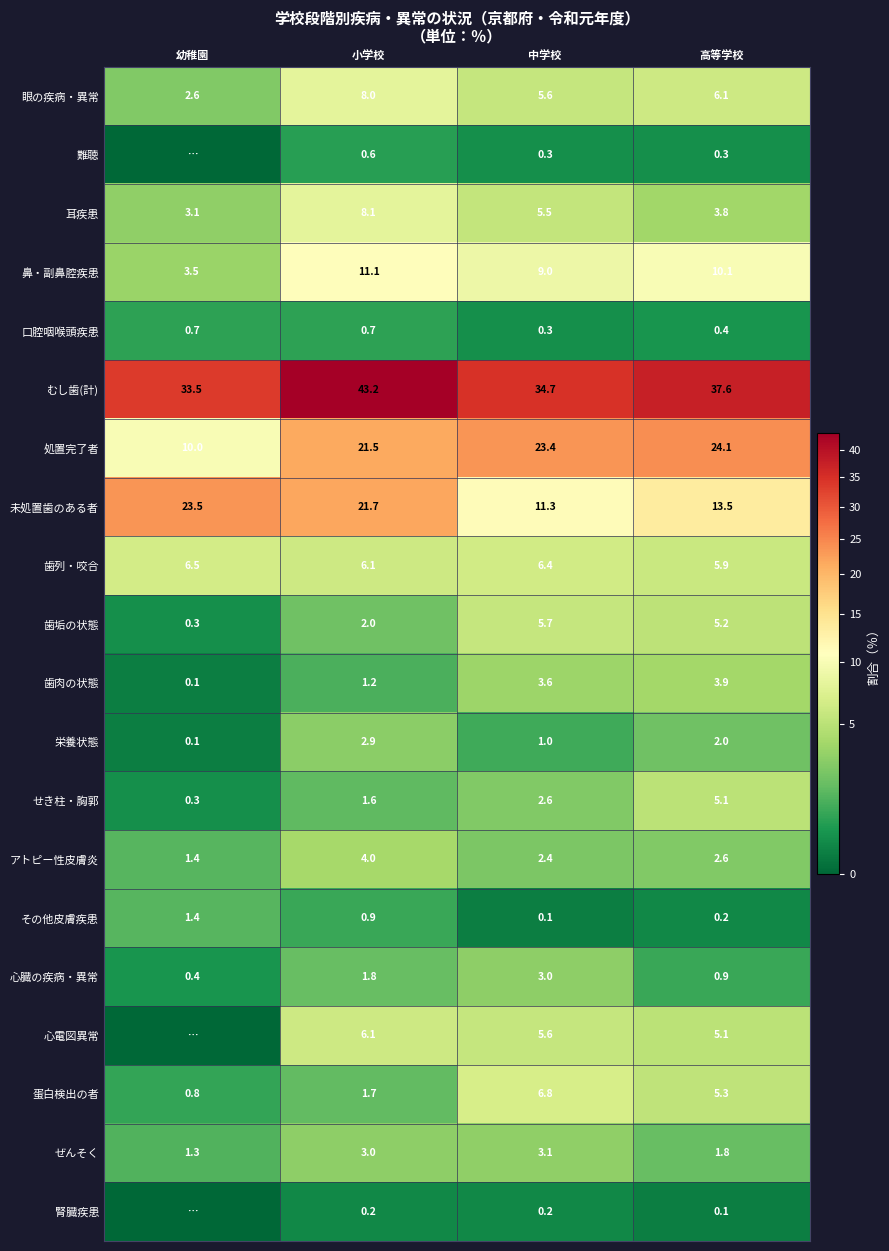

Where does the 鼻・副鼻腔疾患 series first go above 10?

小学校